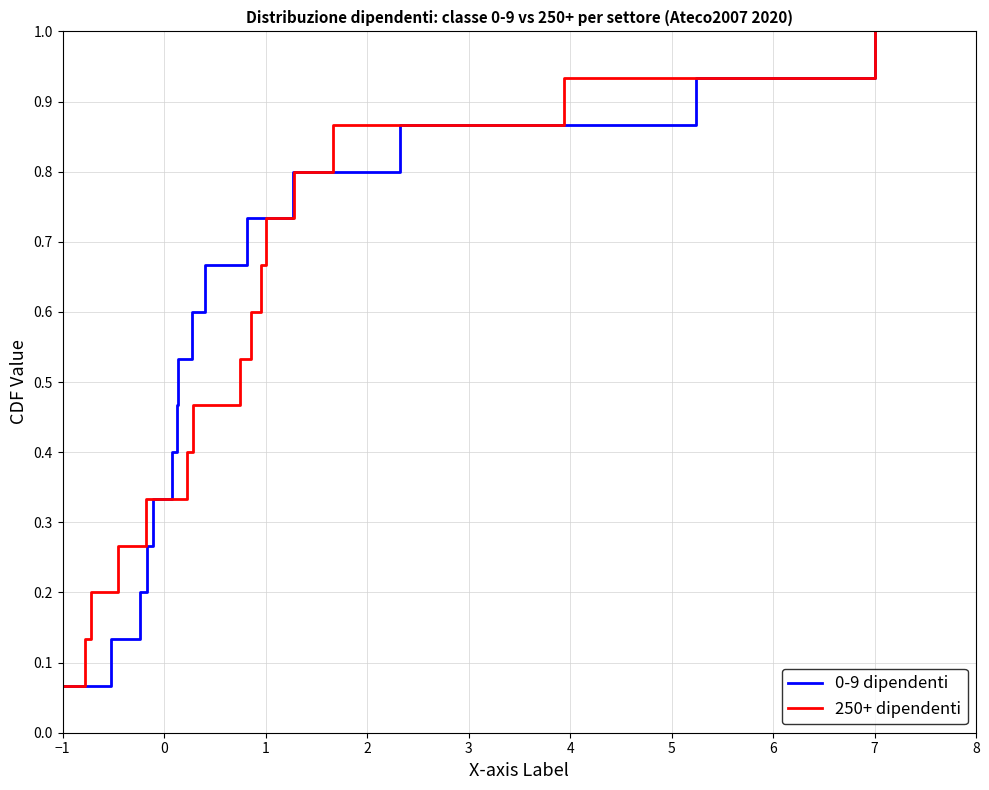

Which category has the lowest value in the 0-9 dipendenti series?

−1